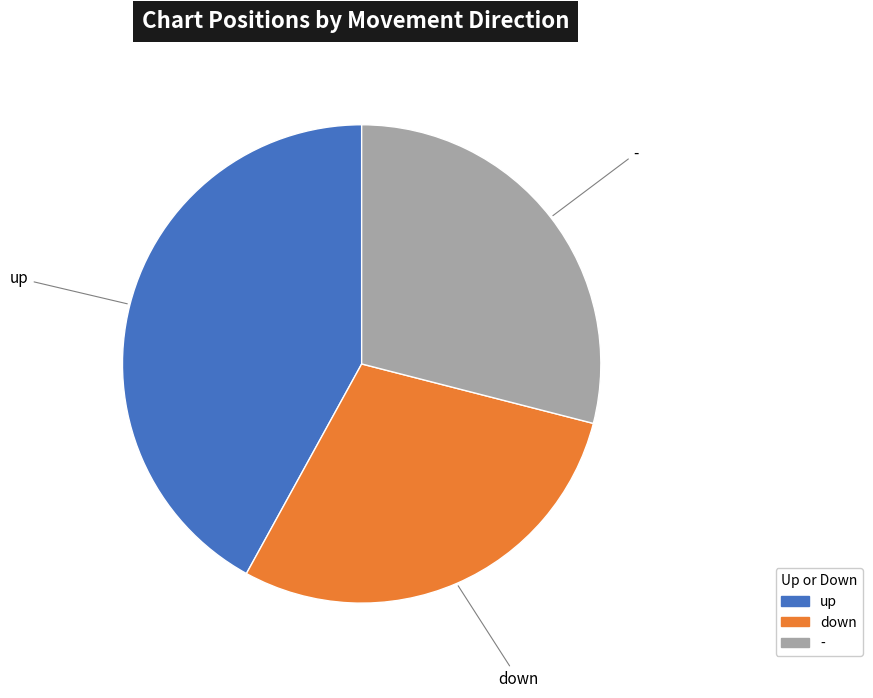

The up slice represents 33% of the pie. True or false?

False